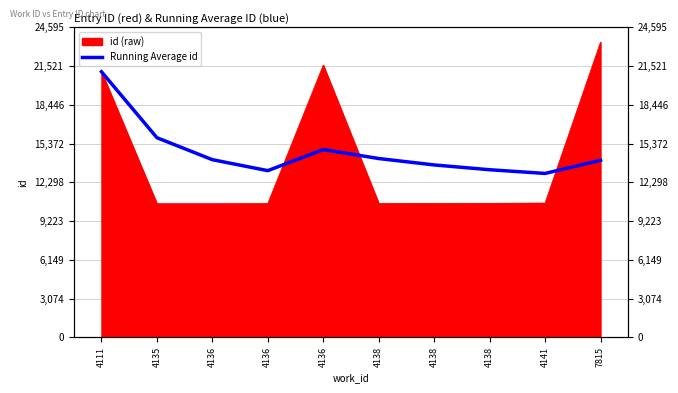

How many categories are shown in the chart?

10